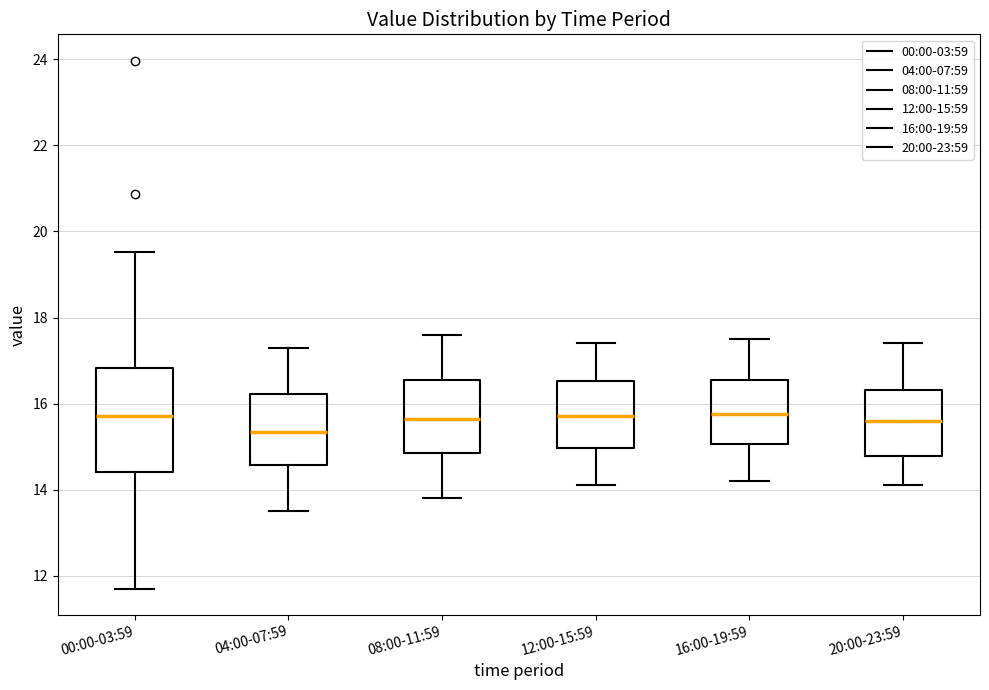

Reading left to right, read every box against the y-axis: the position of its median line, the range the box covers, and the ends of its whiskers. The values are not printed on the chart, so give them approximately, as read against the axis.

00:00-03:59: median 15.8, box 14.4 to 16.8, whiskers 11.8 to 19.6
04:00-07:59: median 15.4, box 14.6 to 16.2, whiskers 13.6 to 17.4
08:00-11:59: median 15.6, box 14.8 to 16.6, whiskers 13.8 to 17.6
12:00-15:59: median 15.8, box 15.0 to 16.6, whiskers 14.2 to 17.4
16:00-19:59: median 15.8, box 15.0 to 16.6, whiskers 14.2 to 17.6
20:00-23:59: median 15.6, box 14.8 to 16.4, whiskers 14.2 to 17.4